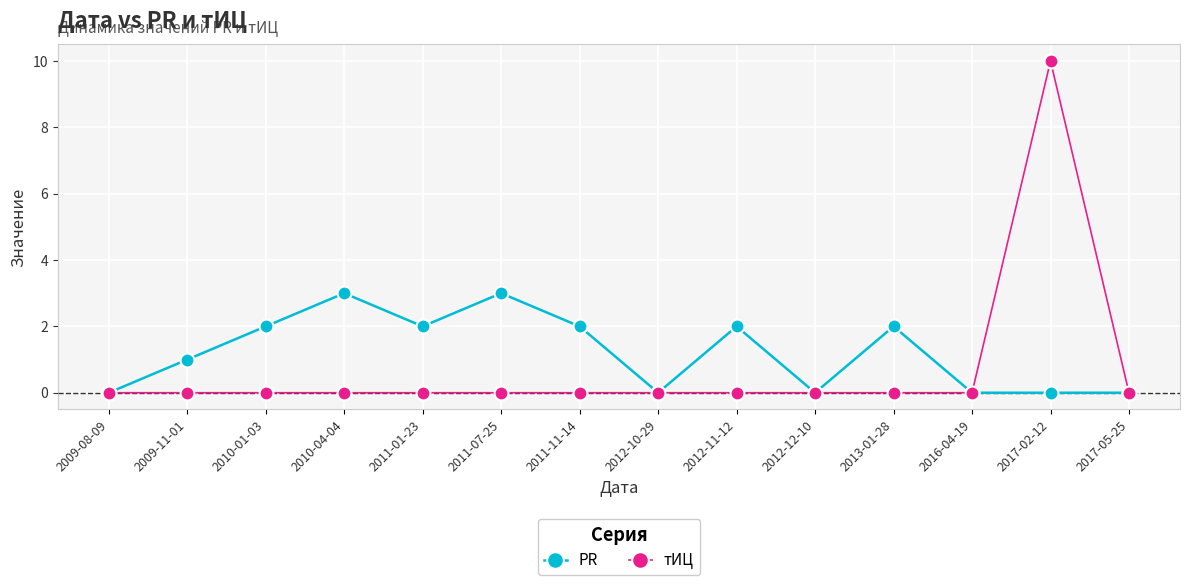

At which category does PR reach its first local valley?

2011-01-23